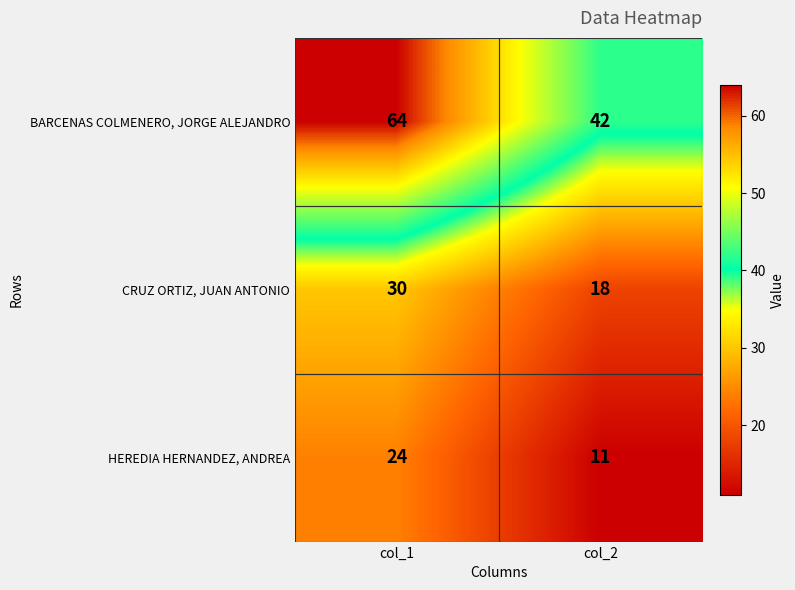

At which category is the sum across all series the highest?

col_1